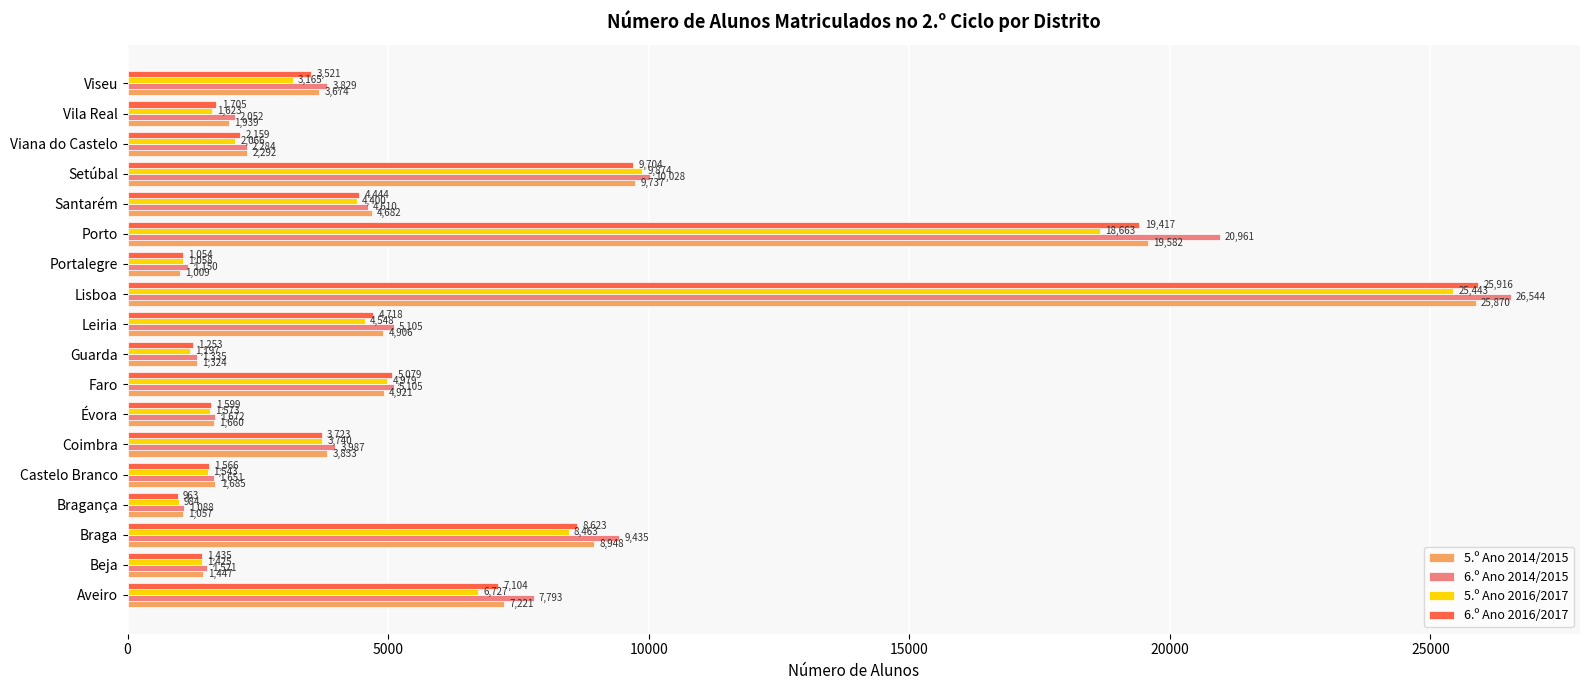

Which category has the lowest value across all series?

Bragança